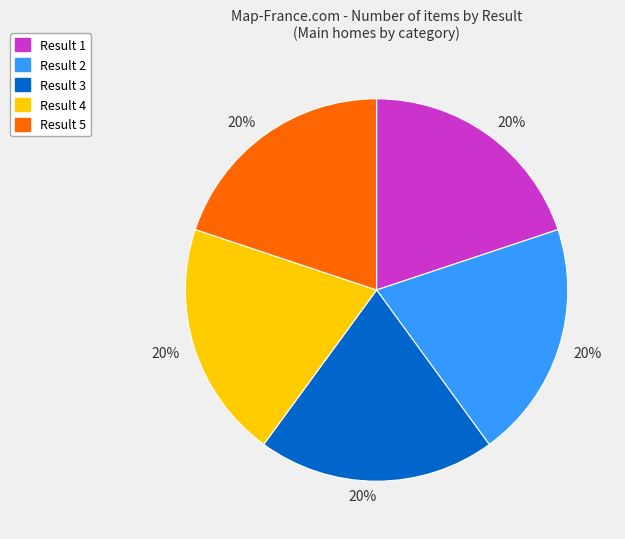

How many segments does this pie chart have?

5